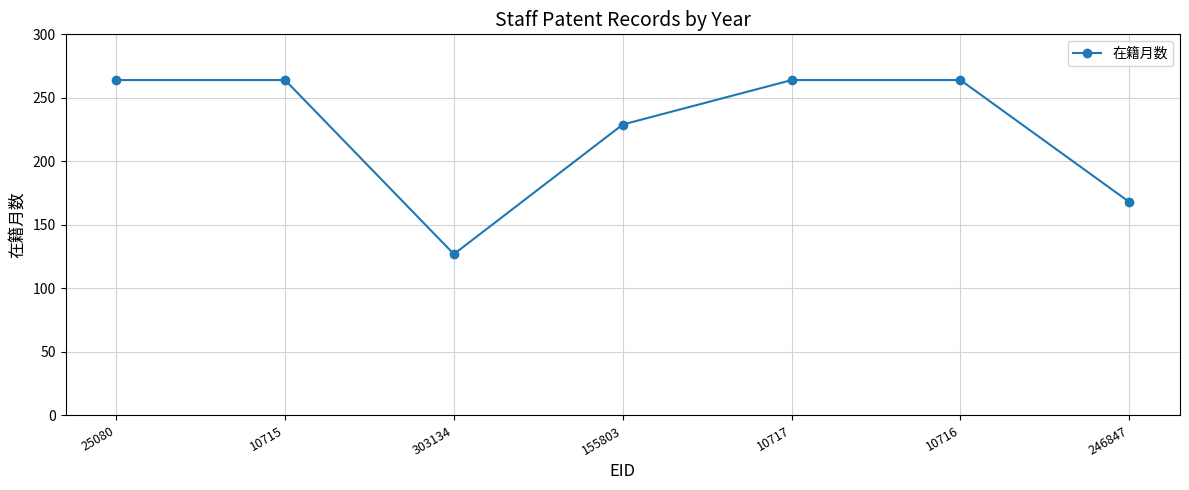

Is it true that the value at 246847 is 53?

False